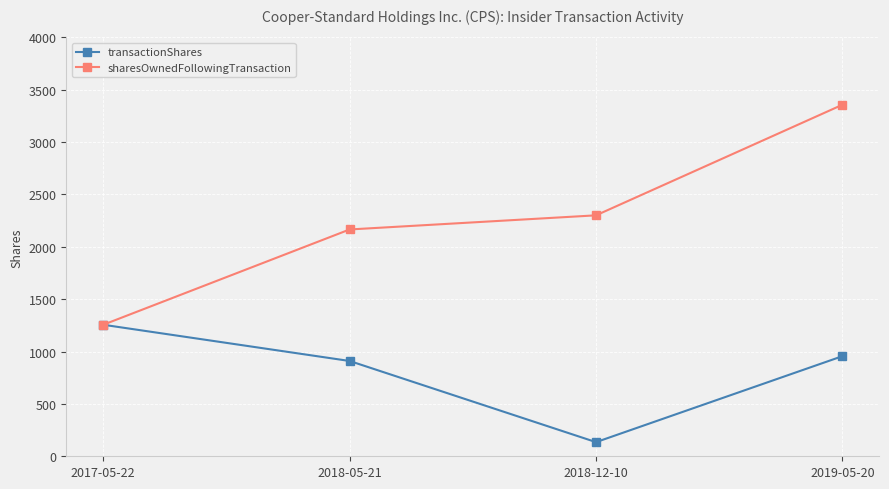

What is the minimum value for transactionShares?

135